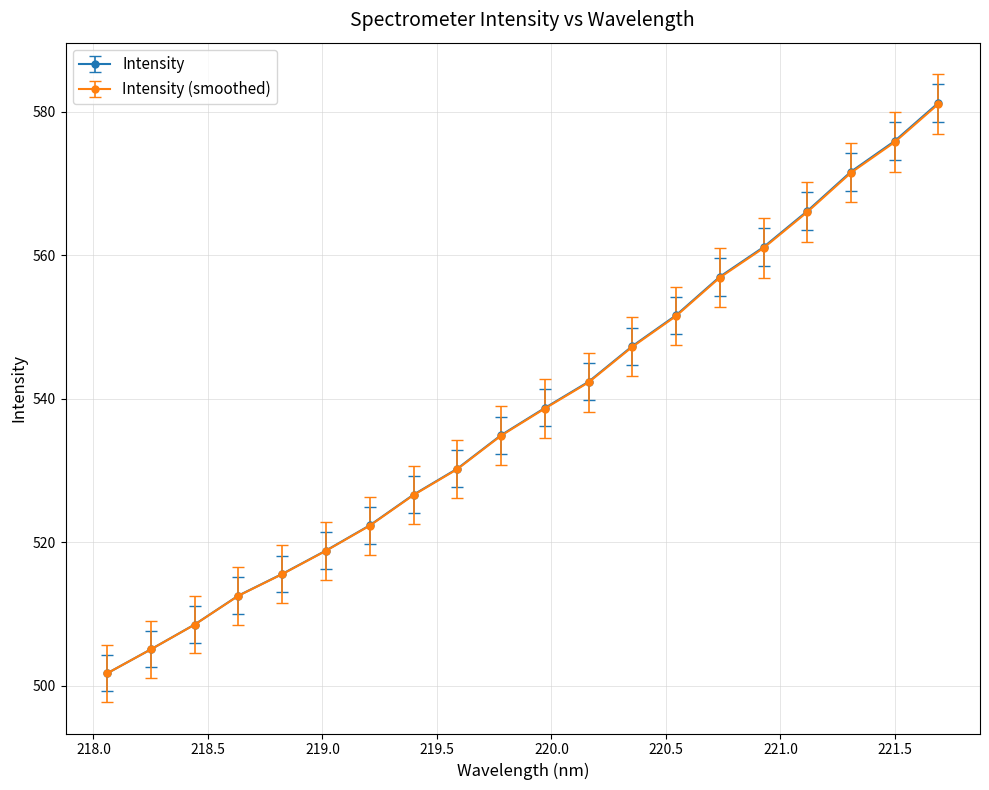

What is the maximum value shown in the chart?

581.2